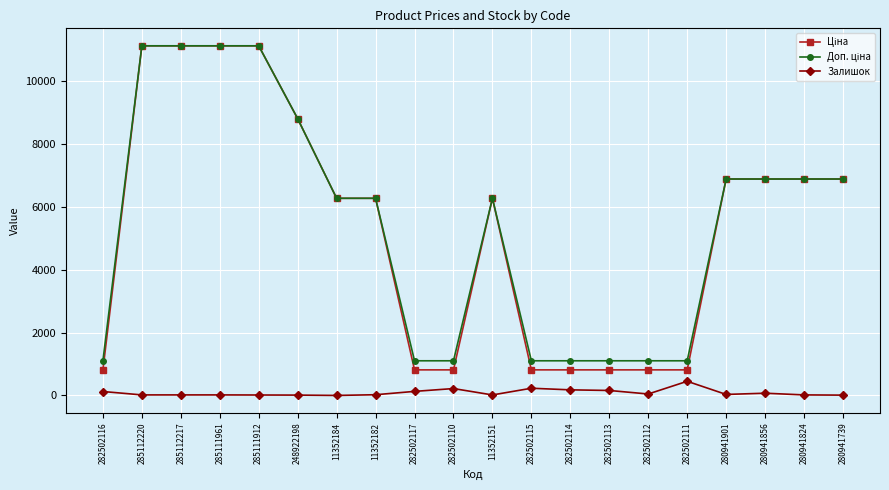

Is it true that Залишок equals 23.0 at 11352182?

True